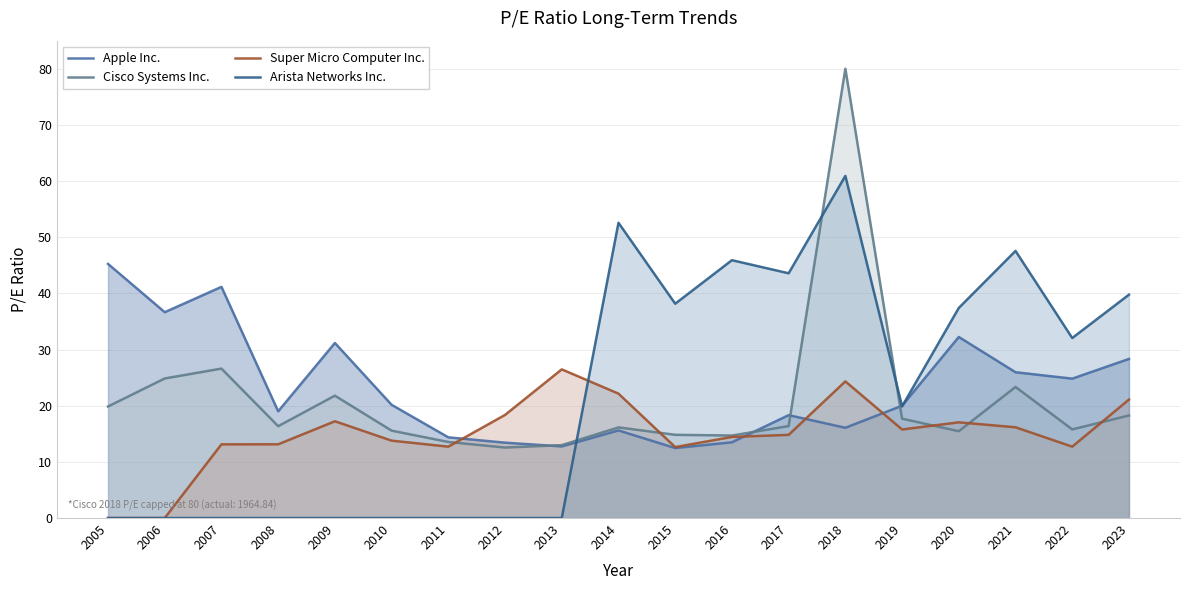

After their last crossing, which series has the higher values: Cisco Systems Inc. or Apple Inc.?

Apple Inc.